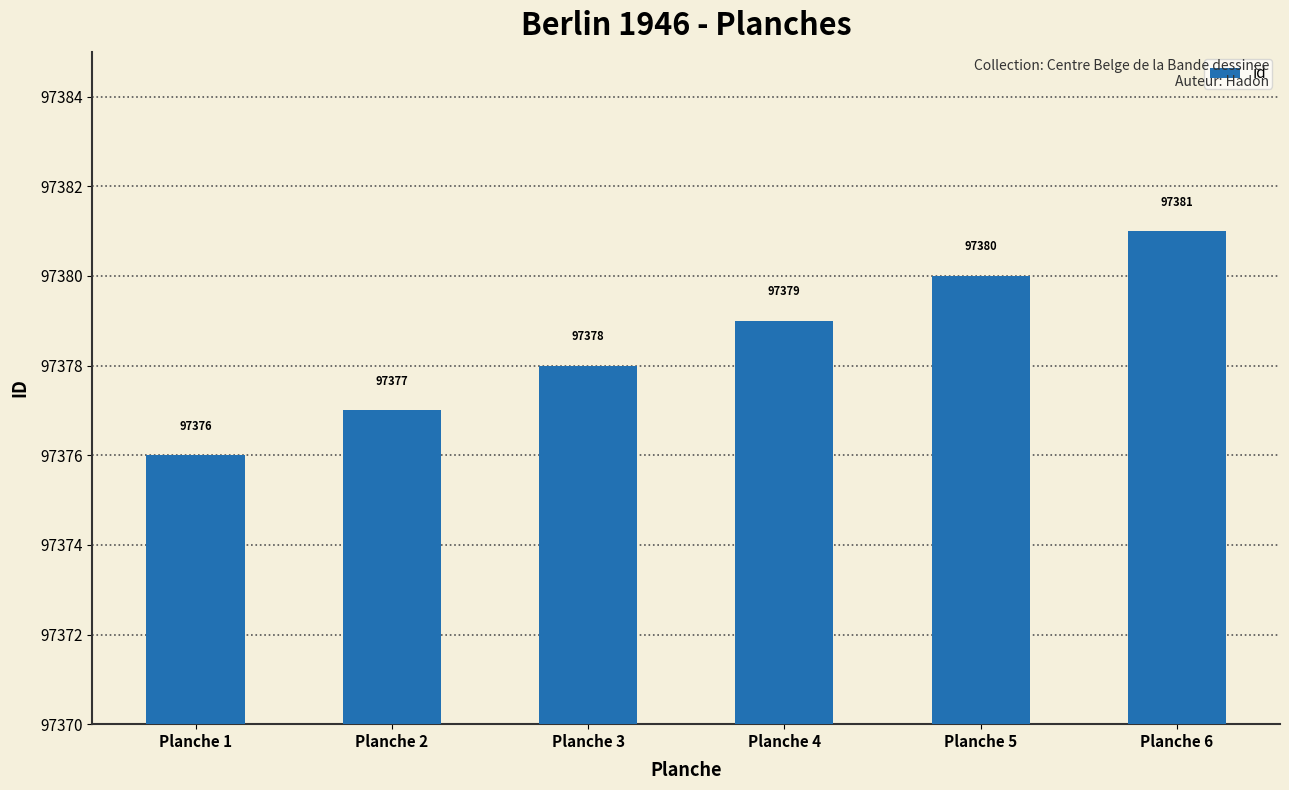

What is the difference between the values at Planche 2 and Planche 5?

3